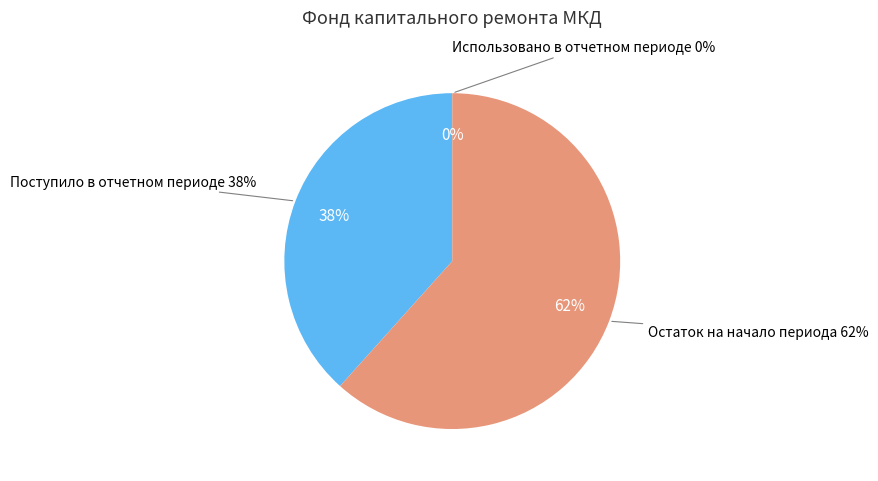

Does Остаток на начало периода represent more than half of the total?

Yes